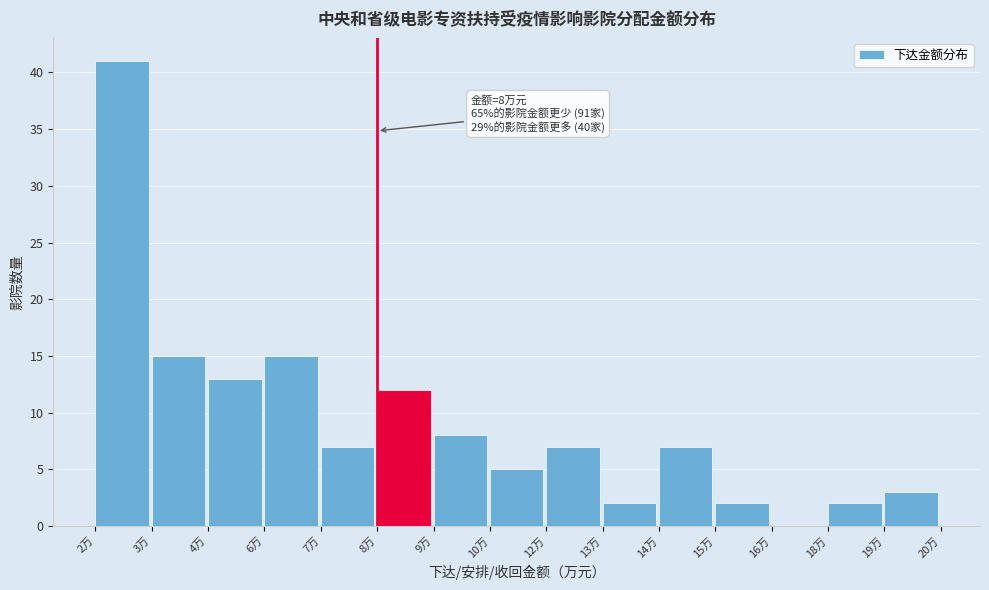

Reading left to right, list all the values displayed in this chart.

2万=41	3万=15	4万=13	6万=15	7万=7	8万=12	9万=8	10万=5	12万=7	13万=2	14万=7	15万=2	16万=0	18万=2	19万=3